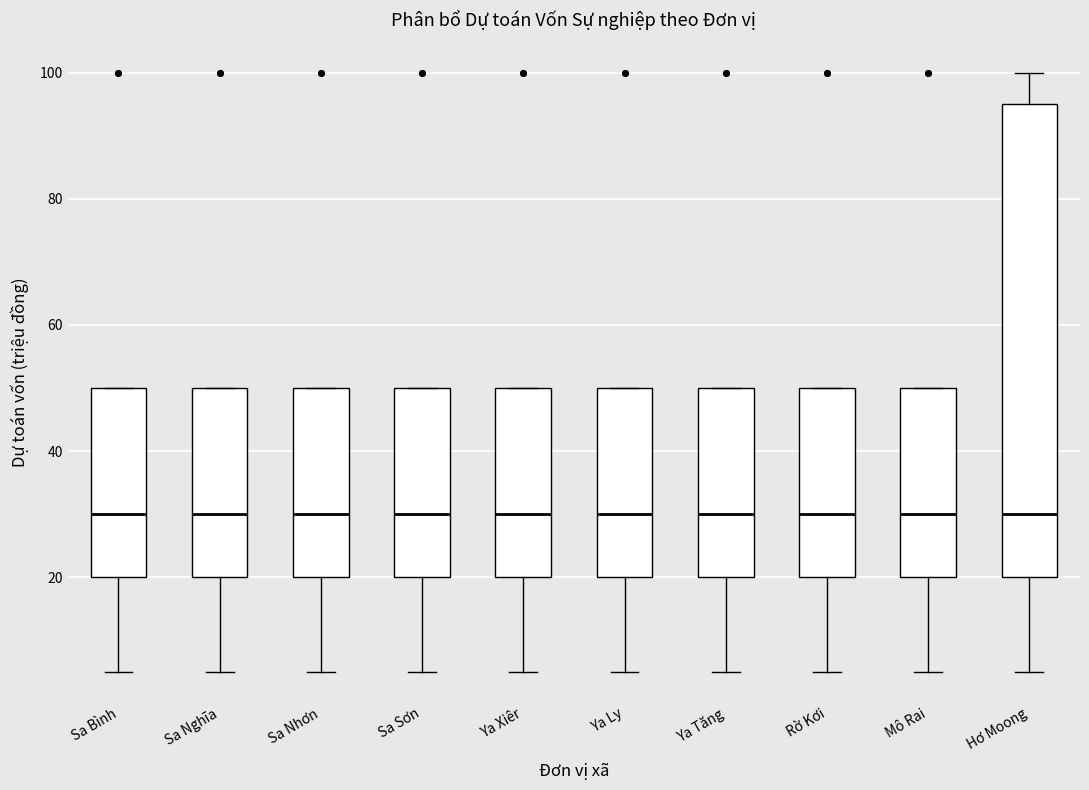

Where is the upper edge of the box for Sa Bình on the y-axis? The values are not printed on the chart, so give them approximately, as read against the axis.

50